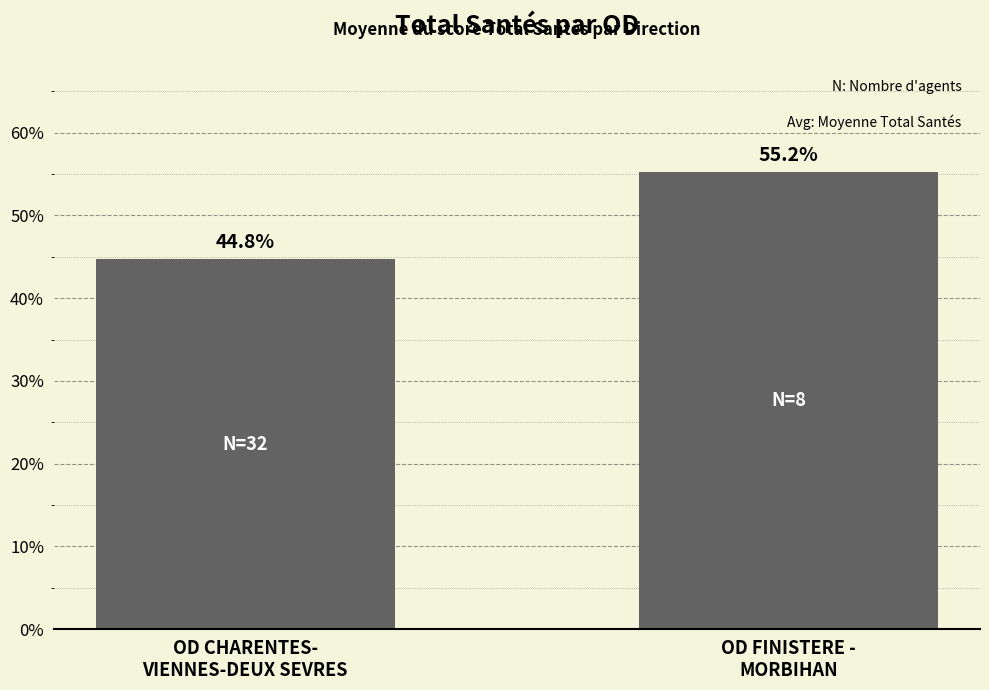

List the labels in order of value, largest first.

OD FINISTERE -
MORBIHAN, OD CHARENTES-
VIENNES-DEUX SEVRES